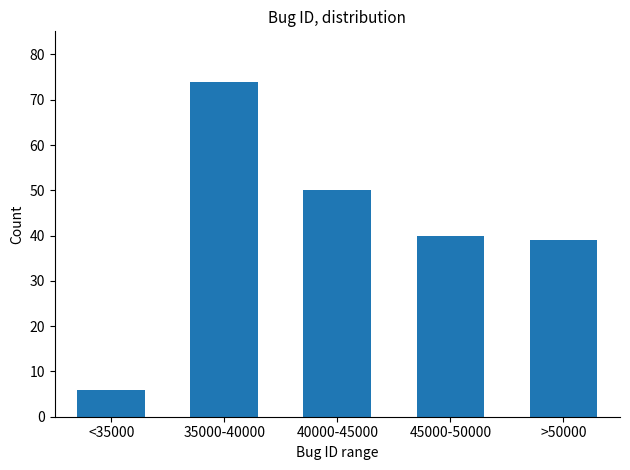

Reading left to right, what are all the values shown in this chart?

<35000=6	35000-40000=74	40000-45000=50	45000-50000=40	>50000=39